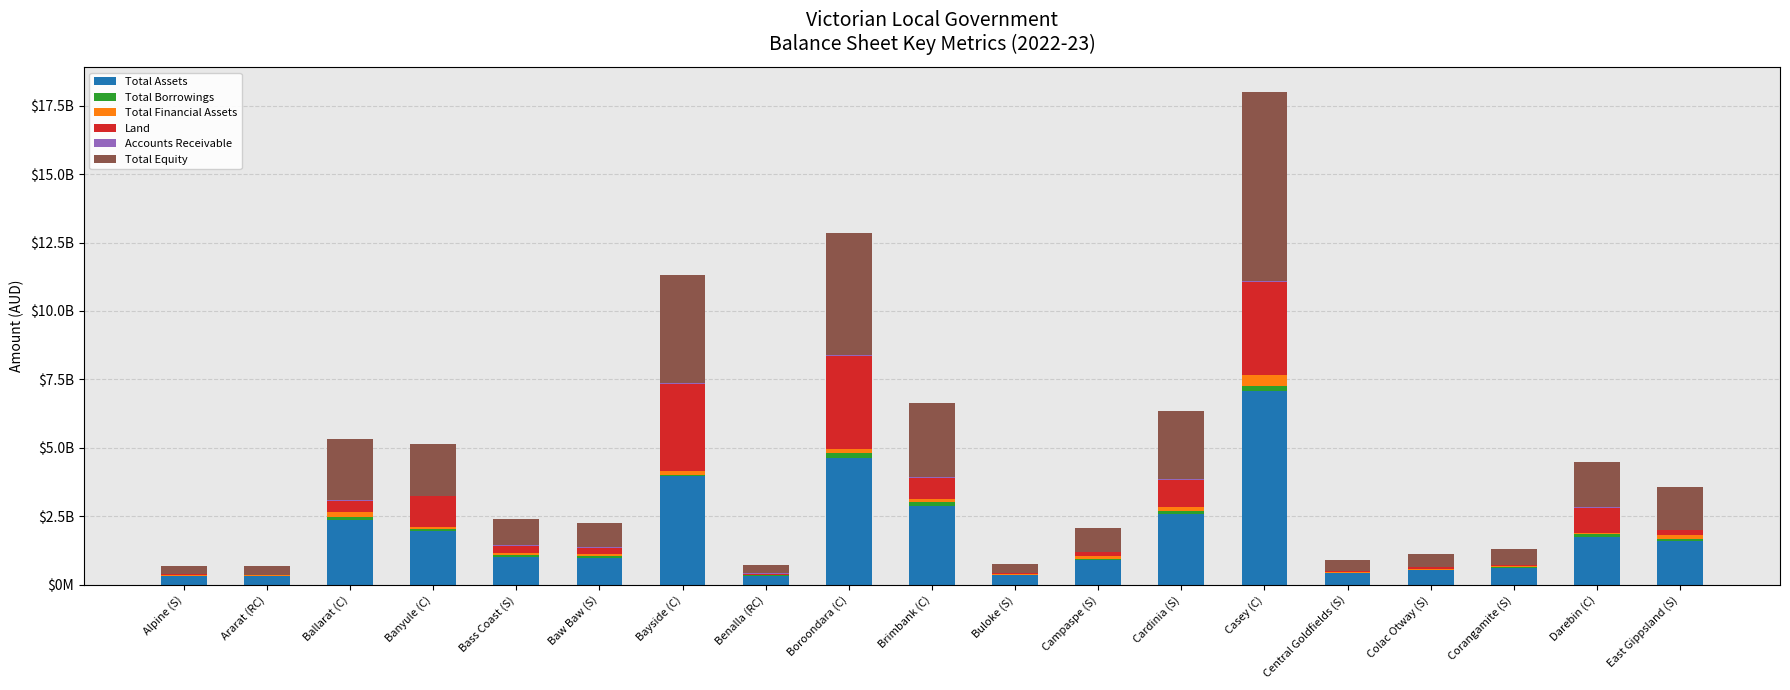

What position from the right is Baw Baw (S)?

14